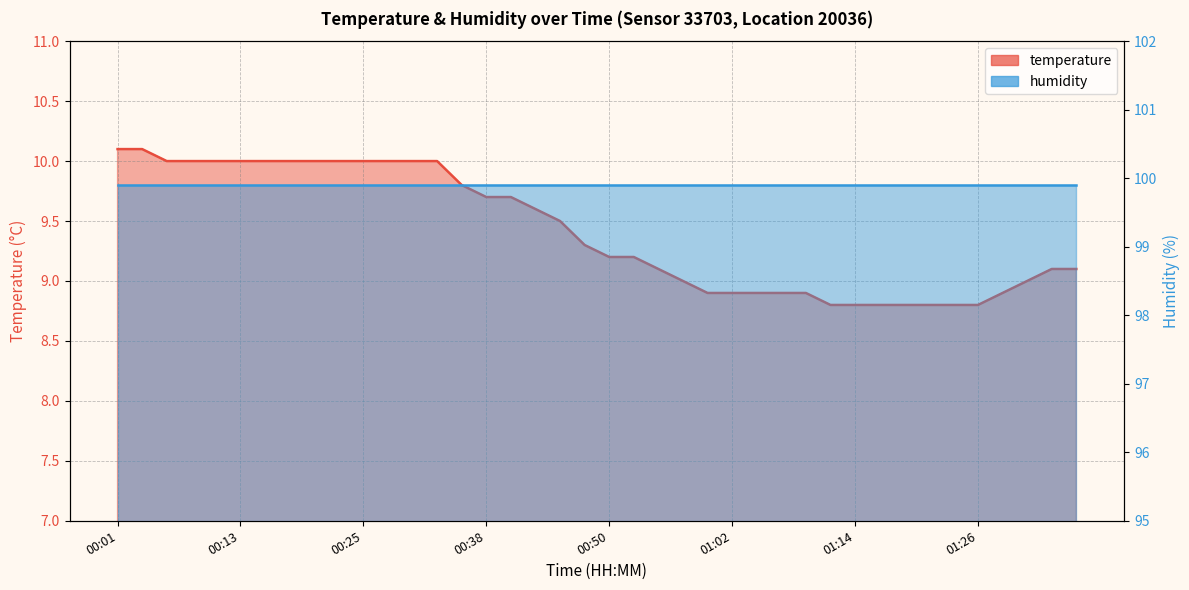

List the labels in order of value, smallest first.

01:12, 01:14, 01:17, 01:19, 01:22, 01:24, 01:26, 01:00, 01:02, 01:05, 01:07, 01:09, 01:29, 00:57, 01:31, 00:55, 01:34, 01:36, 00:50, 00:52, 00:47, 00:45, 00:42, 00:38, 00:40, 00:35, 00:06, 00:08, 00:11, 00:13, 00:16, 00:18, 00:21, 00:23, 00:25, 00:28, 00:30, 00:33, 00:01, 00:04